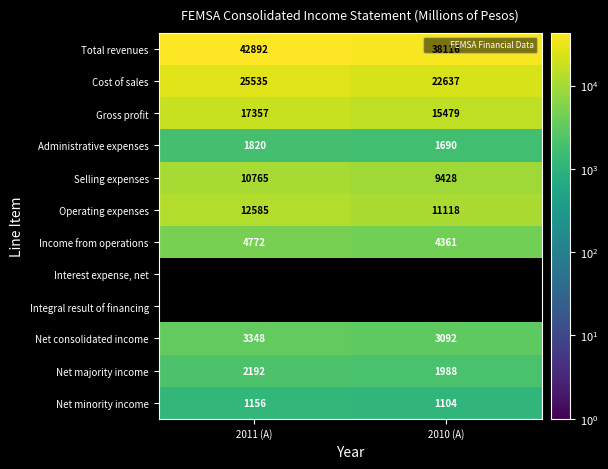

List the labels in order of Net minority income value, smallest first.

2010 (A), 2011 (A)